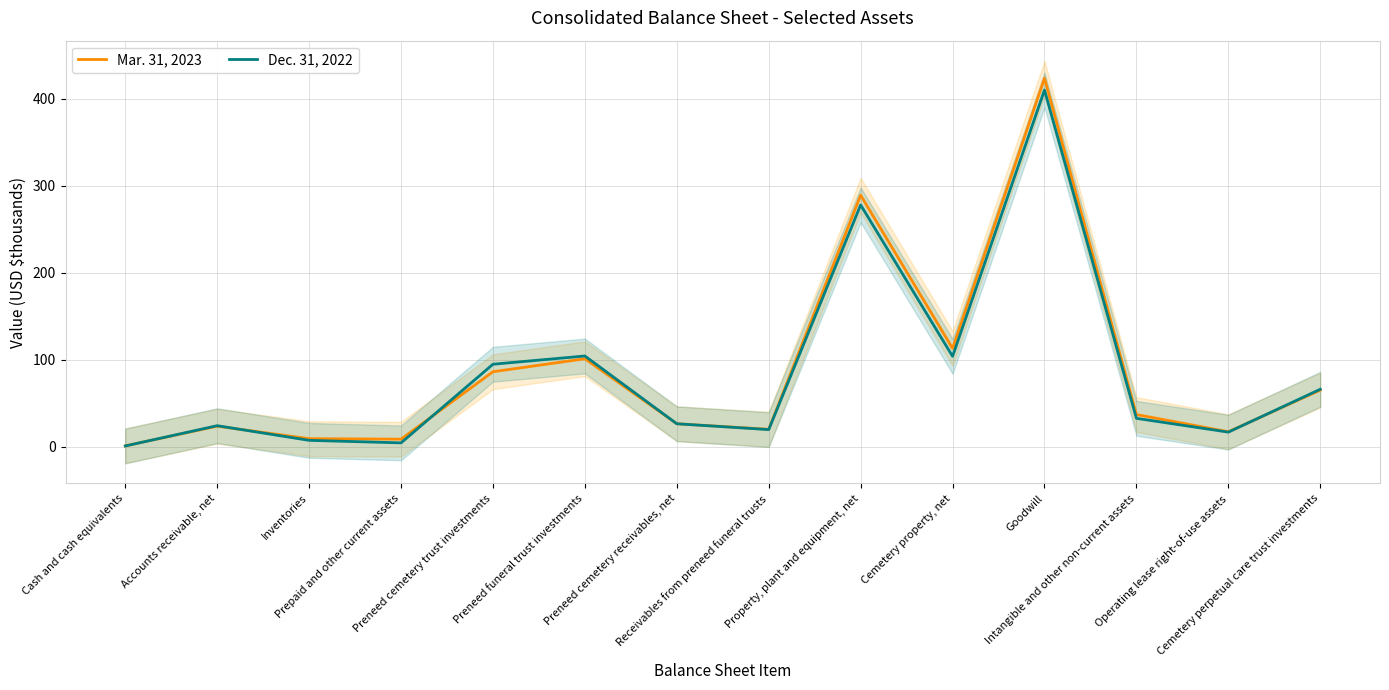

How many data points in Dec. 31, 2022 are less than 32?

7